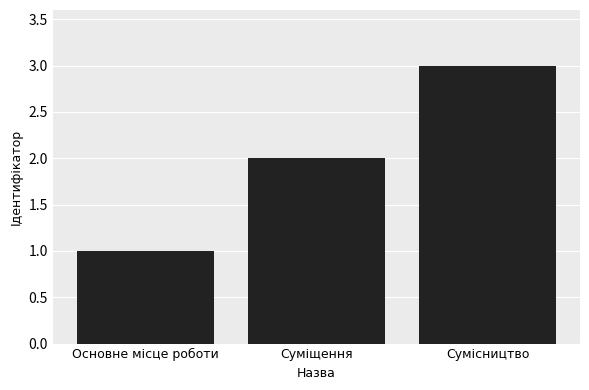

Which label corresponds to the smallest value in the chart?

Основне місце роботи